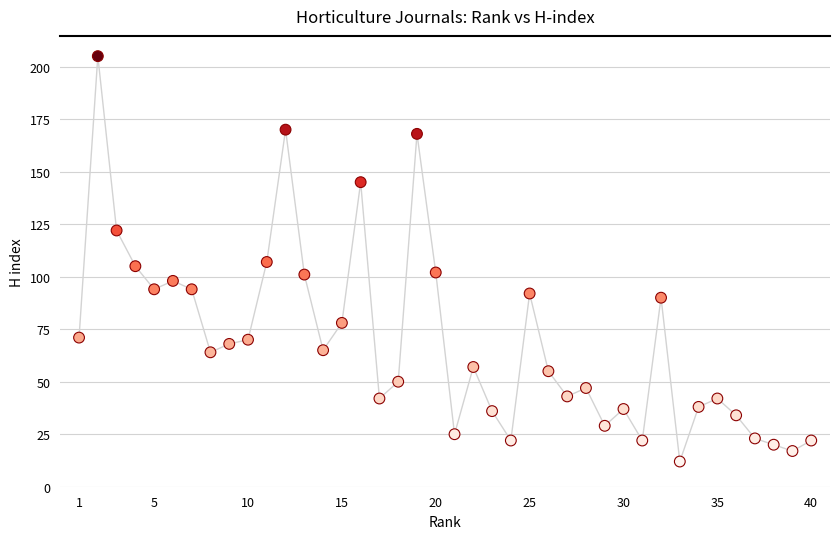

What is the range of X values (max minus min)?

39